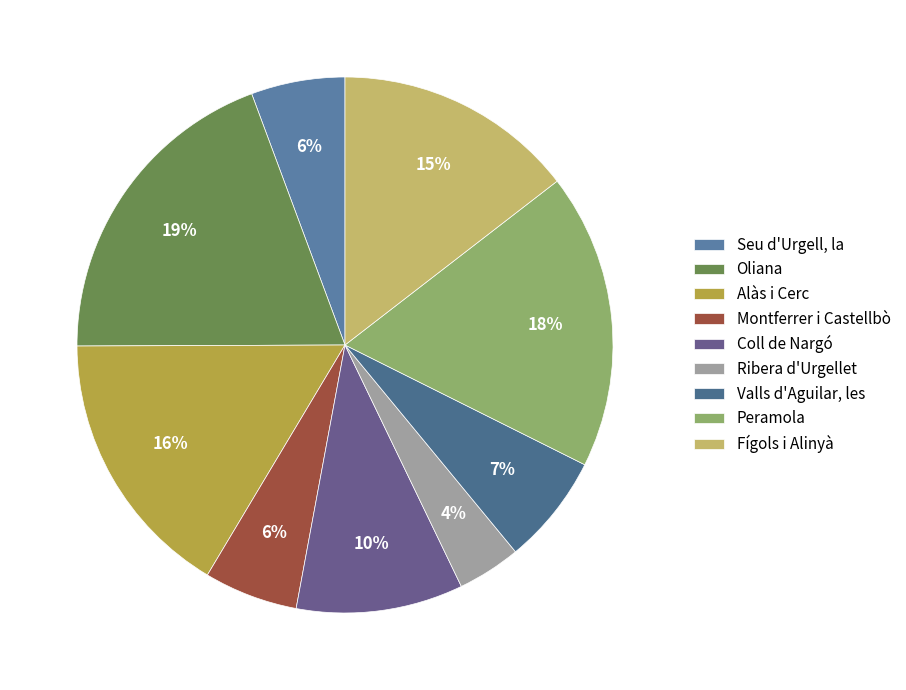

Does Seu d'Urgell, la account for over 50% of the chart?

No